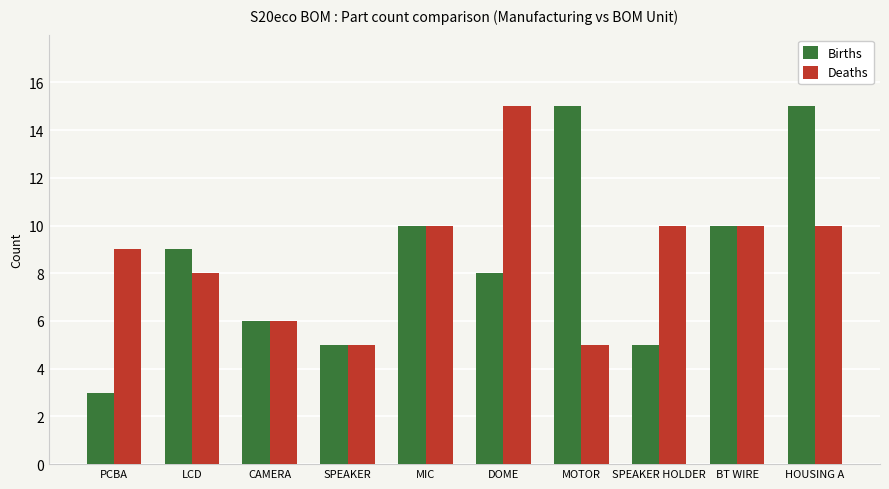

Reading left to right, transcribe all the data shown in this chart.

Births: PCBA=3	LCD=9	CAMERA=6	SPEAKER=5	MIC=10	DOME=8	MOTOR=15	SPEAKER HOLDER=5	BT WIRE=10	HOUSING A=15
Deaths: PCBA=9	LCD=8	CAMERA=6	SPEAKER=5	MIC=10	DOME=15	MOTOR=5	SPEAKER HOLDER=10	BT WIRE=10	HOUSING A=10